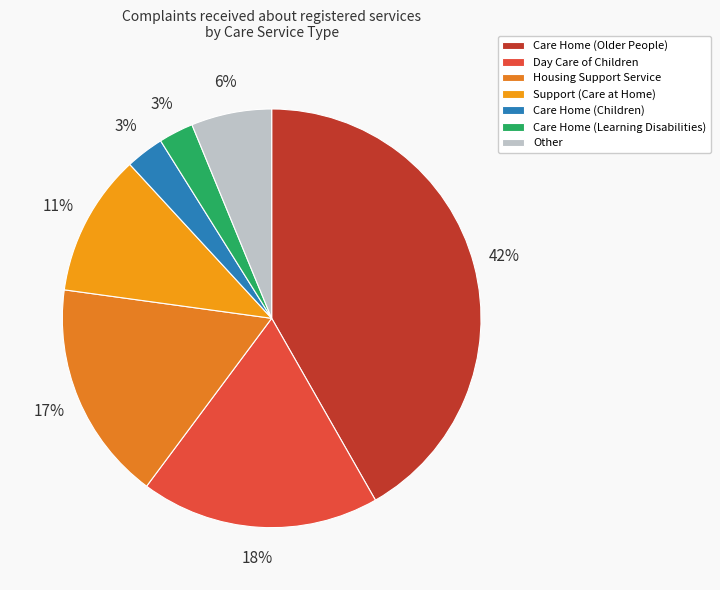

True or false: Housing Support Service accounts for 17% of the total.

True